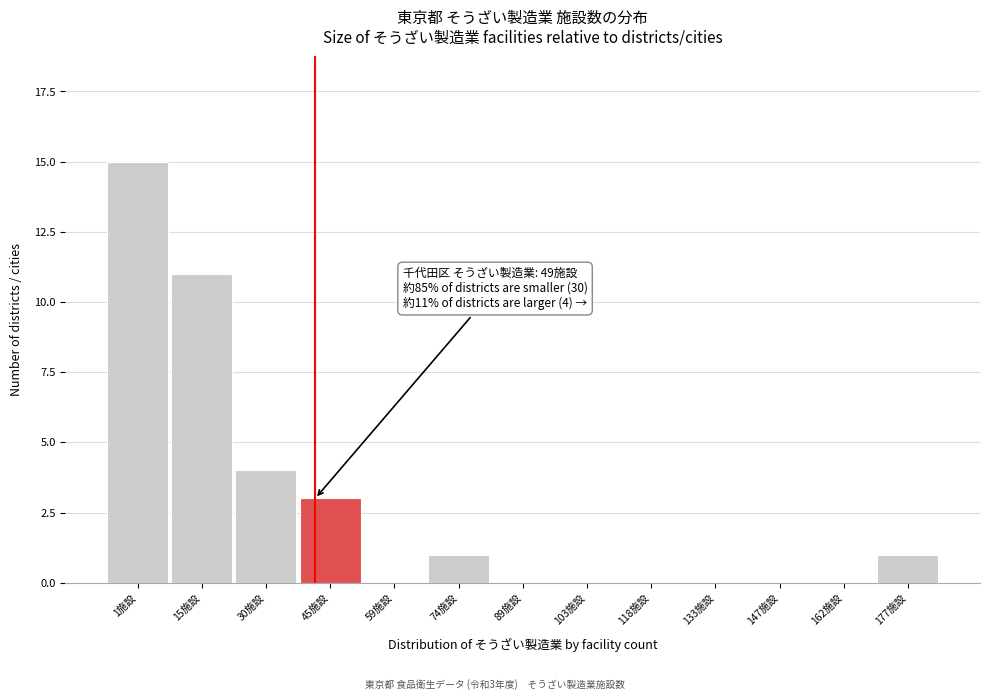

Reading right to left, extract all data points from this chart.

177施設=1	162施設=0	147施設=0	133施設=0	118施設=0	103施設=0	89施設=0	74施設=1	59施設=0	45施設=3	30施設=4	15施設=11	1施設=15